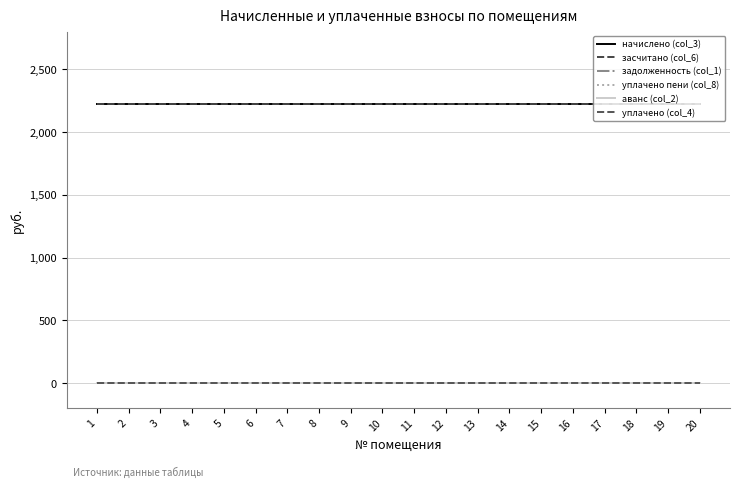

Which series has the largest total across all categories?

начислено (col_3)